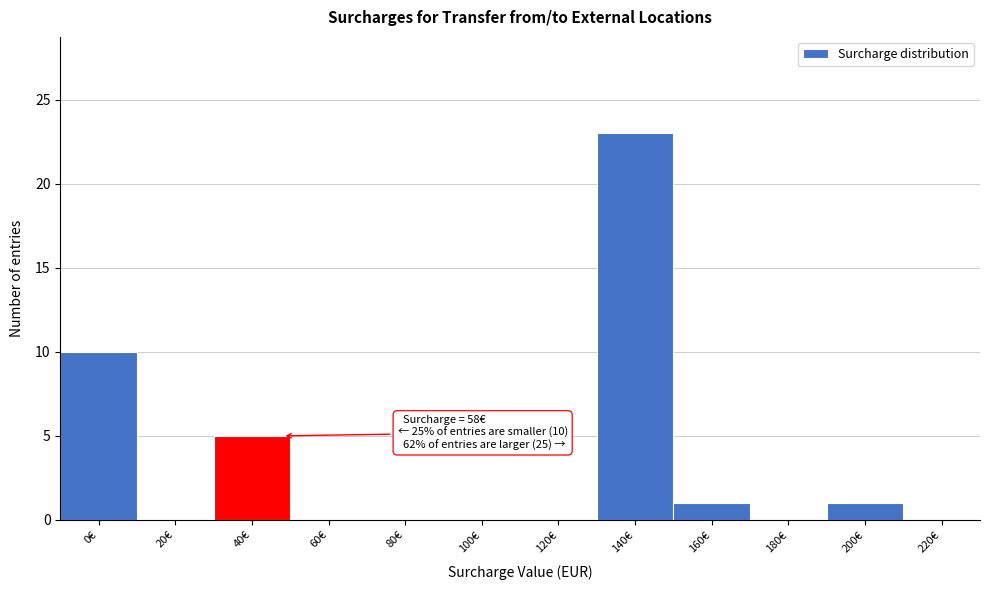

Reading left to right, extract all data points from this chart.

0€=10	20€=0	40€=5	60€=0	80€=0	100€=0	120€=0	140€=23	160€=1	180€=0	200€=1	220€=0